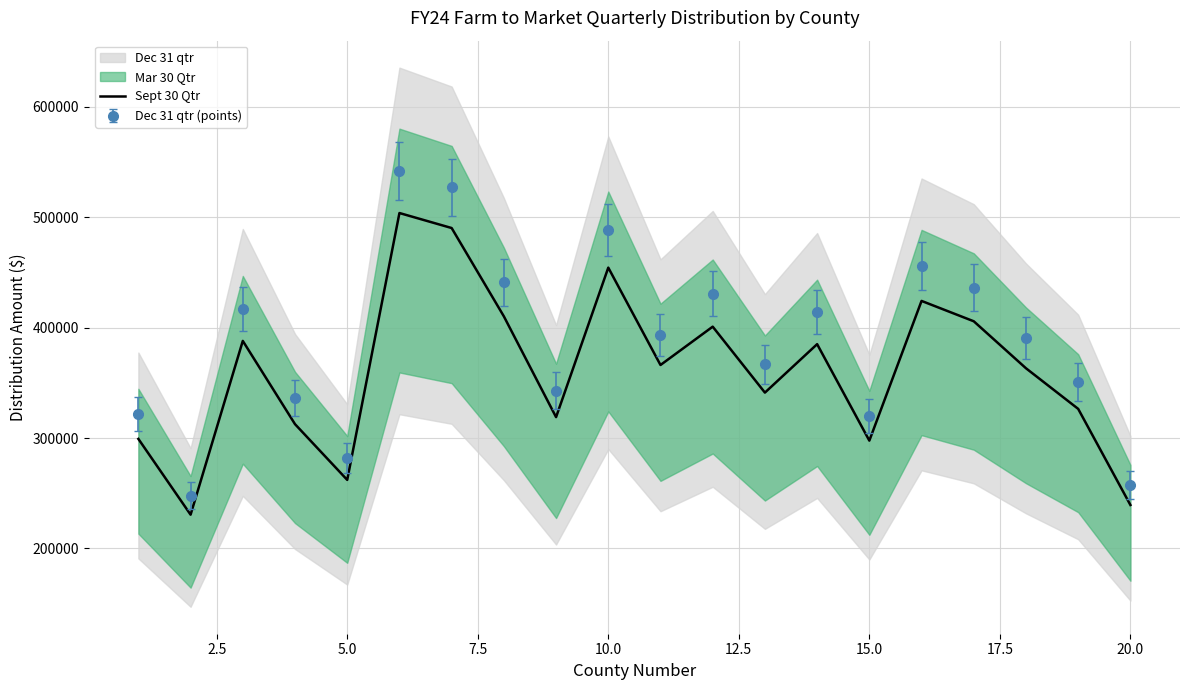

True or false: Sept 30 Qtr and Dec 31 qtr (points) cross at least once.

False